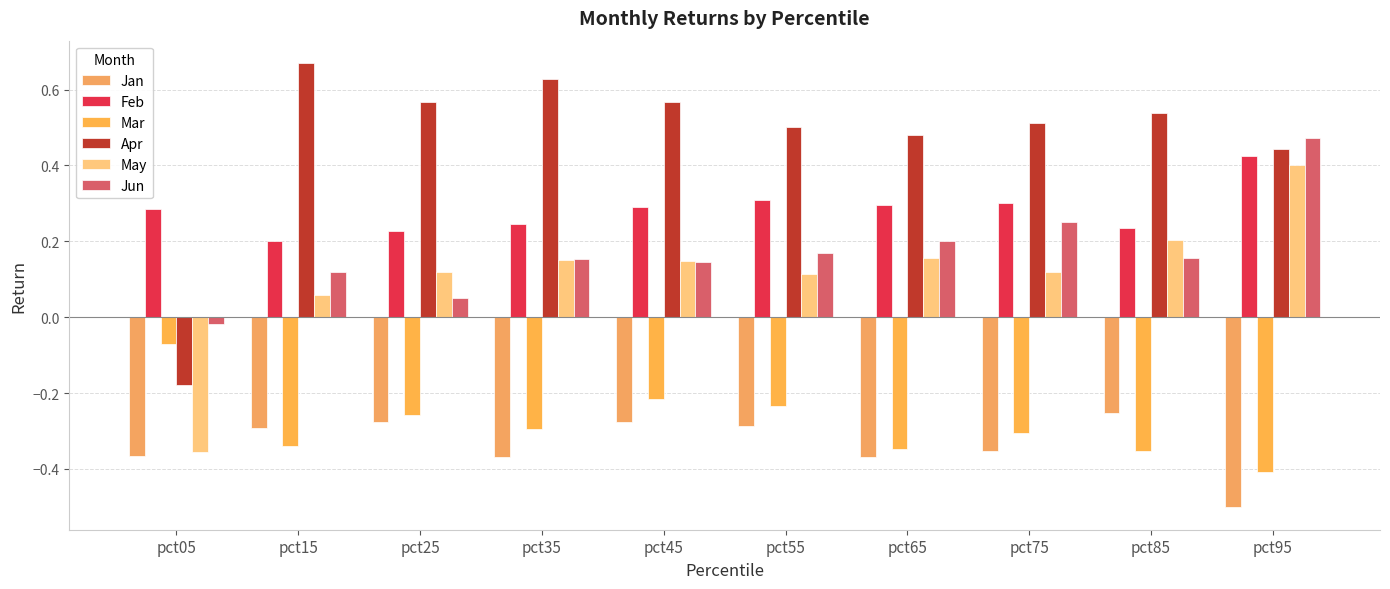

Reading right to left, transcribe all the data shown in this chart.

Jan: pct95=-0.5	pct85=-0.3	pct75=-0.4	pct65=-0.4	pct55=-0.3	pct45=-0.3	pct35=-0.4	pct25=-0.3	pct15=-0.3	pct05=-0.4
Feb: pct95=0.4	pct85=0.2	pct75=0.3	pct65=0.3	pct55=0.3	pct45=0.3	pct35=0.2	pct25=0.2	pct15=0.2	pct05=0.3
Mar: pct95=-0.4	pct85=-0.4	pct75=-0.3	pct65=-0.3	pct55=-0.2	pct45=-0.2	pct35=-0.3	pct25=-0.3	pct15=-0.3	pct05=-0.1
Apr: pct95=0.4	pct85=0.5	pct75=0.5	pct65=0.5	pct55=0.5	pct45=0.6	pct35=0.6	pct25=0.6	pct15=0.7	pct05=-0.2
May: pct95=0.4	pct85=0.2	pct75=0.1	pct65=0.2	pct55=0.1	pct45=0.1	pct35=0.1	pct25=0.1	pct15=0.1	pct05=-0.4
Jun: pct95=0.5	pct85=0.2	pct75=0.3	pct65=0.2	pct55=0.2	pct45=0.1	pct35=0.2	pct25=0.1	pct15=0.1	pct05=-0.0